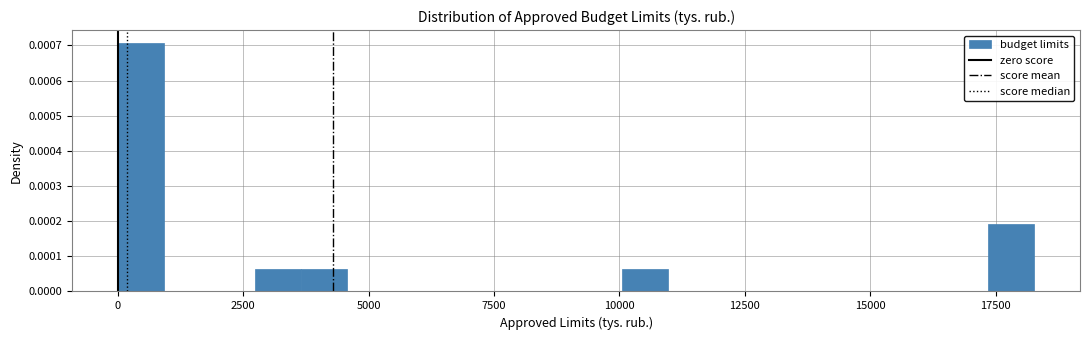

Read against the x-axis, roughly where is the centre of the tallest bar?

500